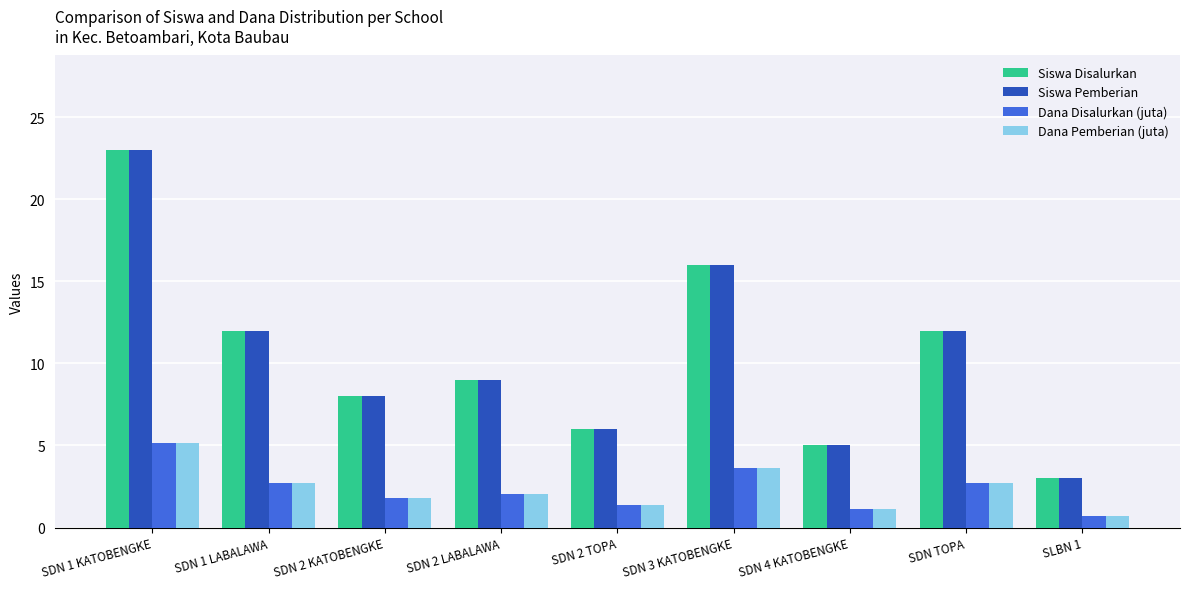

At which label does Siswa Pemberian first exceed 9?

SDN 1 KATOBENGKE